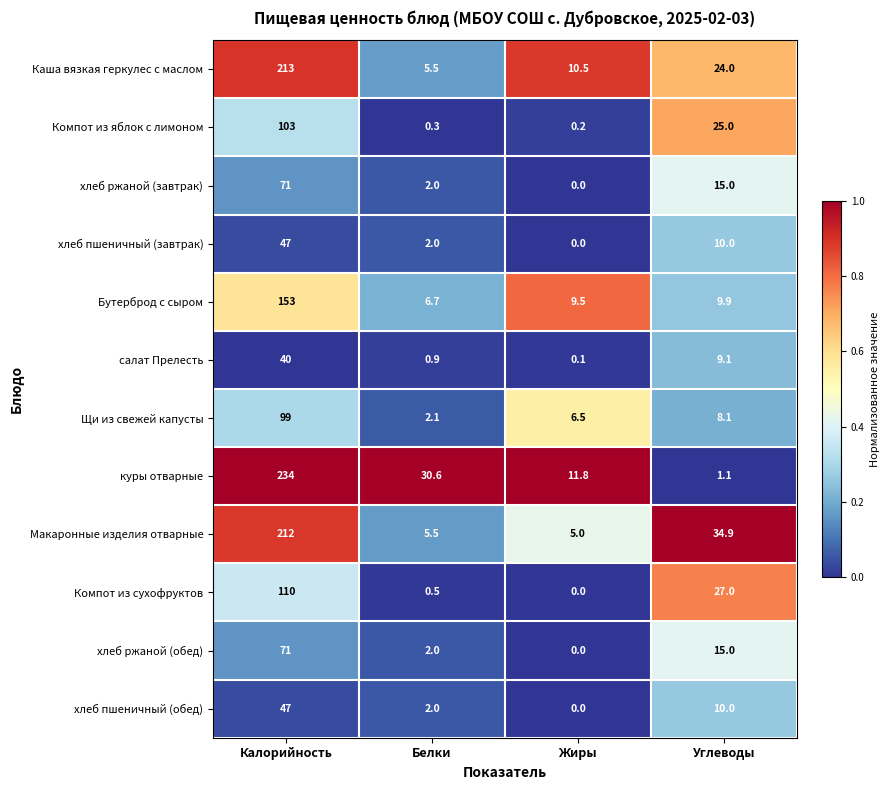

Between Белки and Жиры, which series saw the biggest shift?

куры отварные